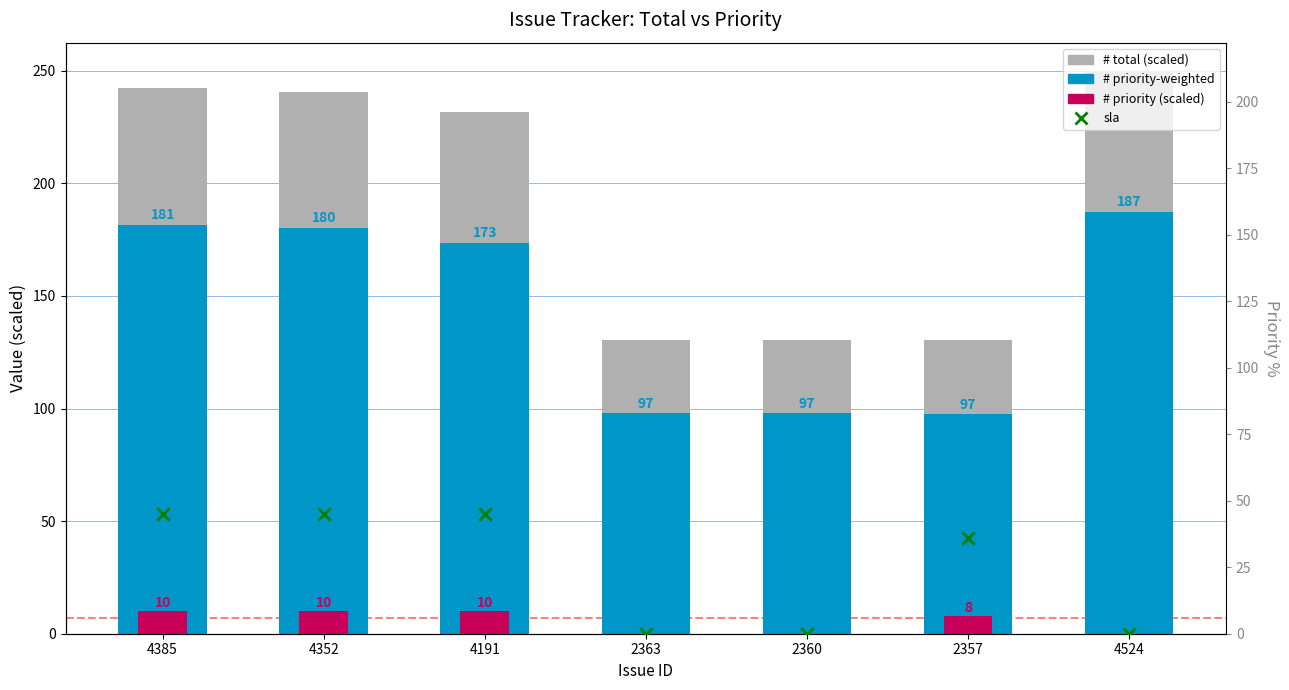

What is the total value across all series at 2360?

228.2